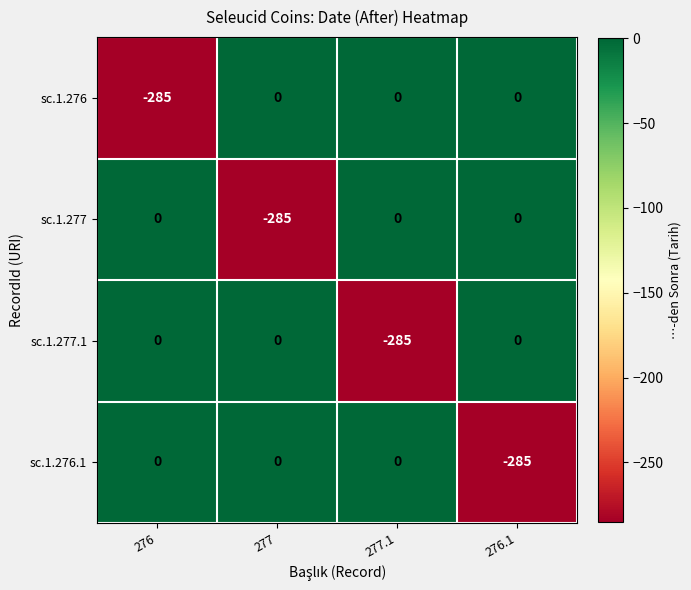

What is the difference between the highest and lowest values at 277.1?

285